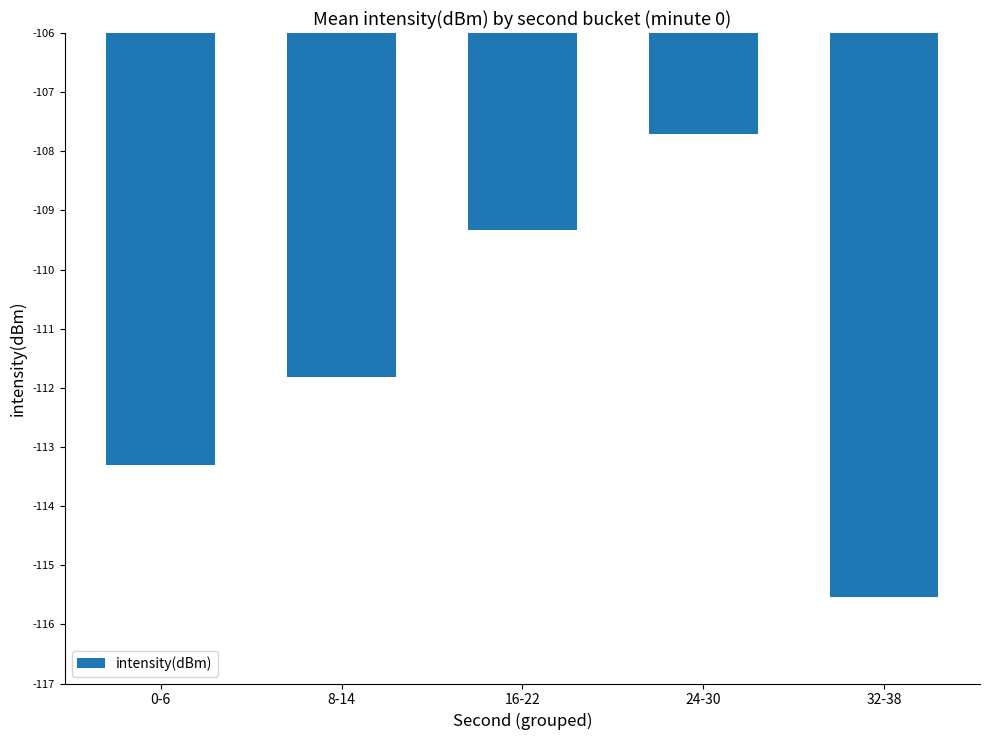

Rank the categories by value from lowest to highest.

32-38, 0-6, 8-14, 16-22, 24-30